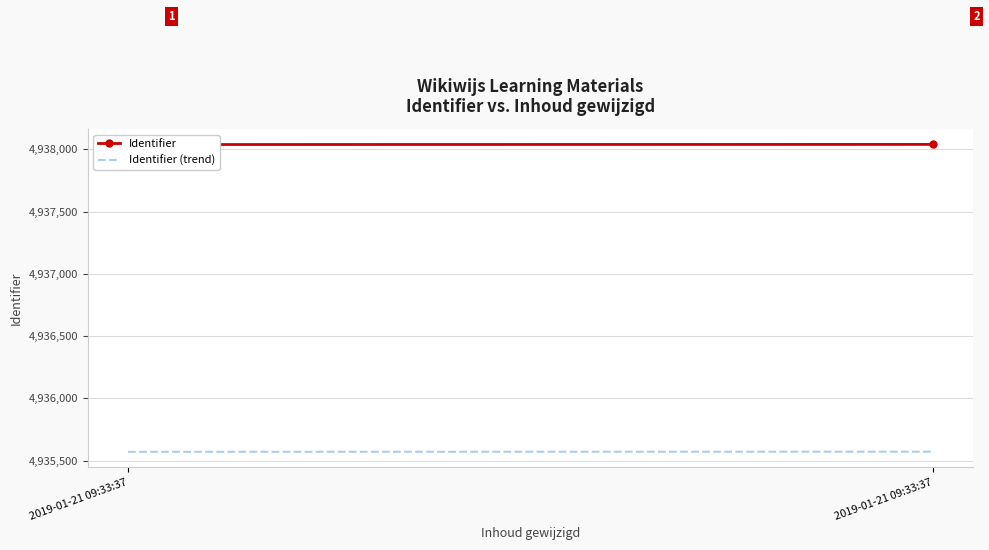

Is it true that Identifier equals 7492751.8 at 2019-01-21 09:33:37?

False